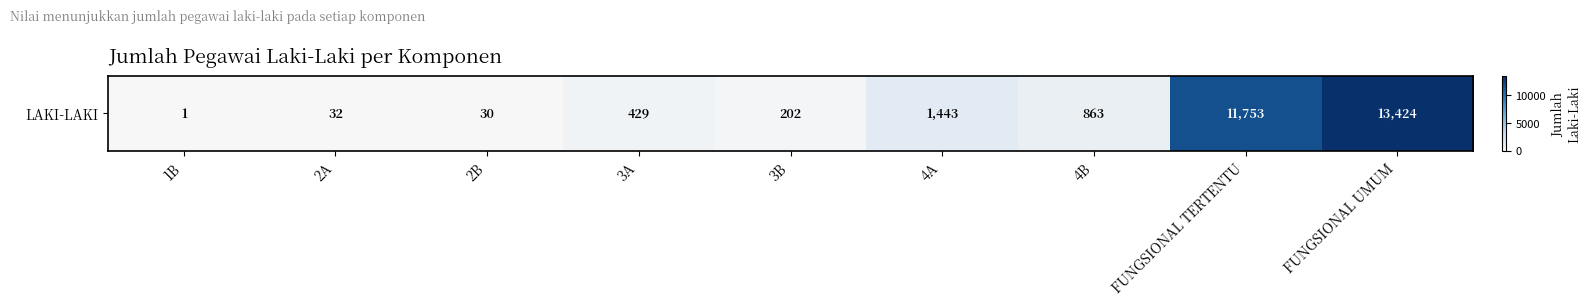

Which label corresponds to the smallest value in the chart?

1B